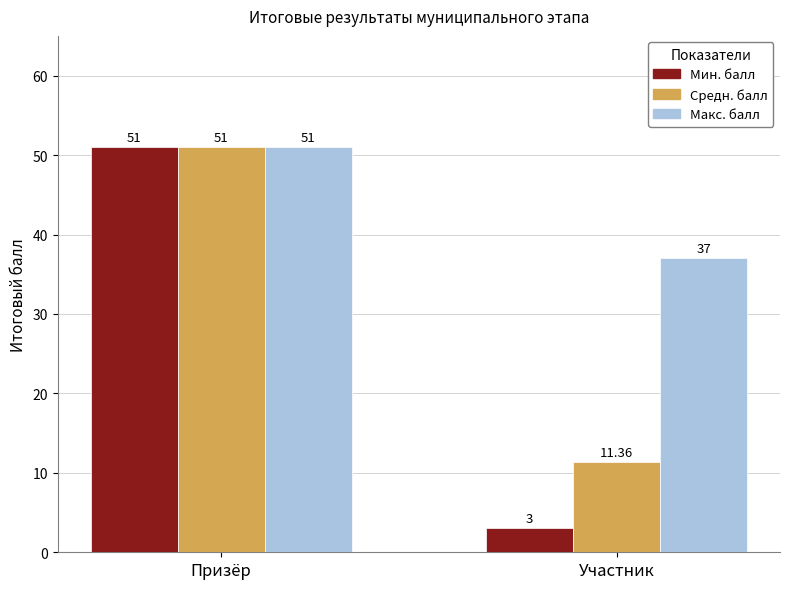

What are all the series names shown in the legend?

Мин. балл, Средн. балл, Макс. балл